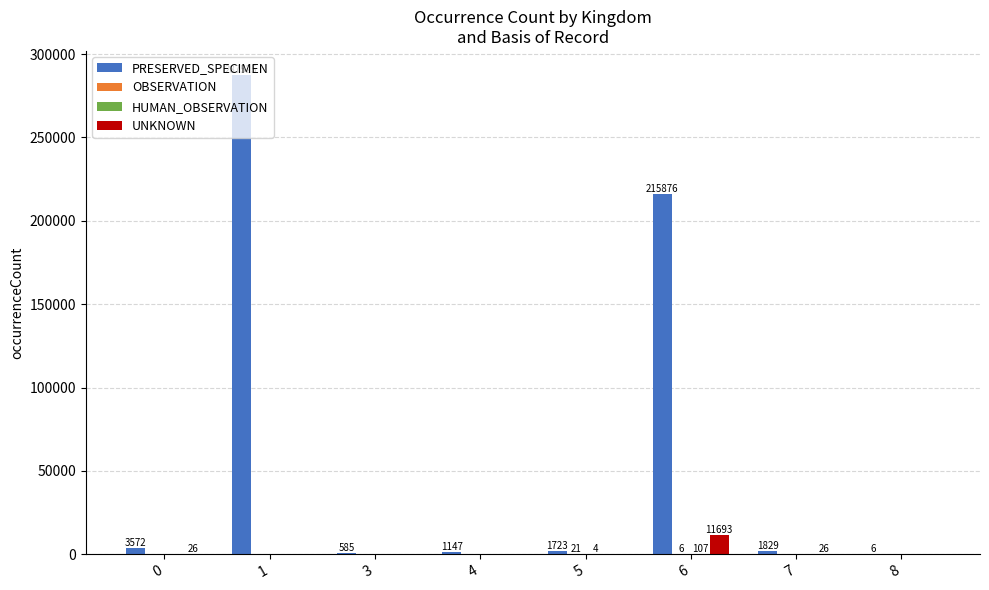

Which series has the largest total across all categories?

PRESERVED_SPECIMEN